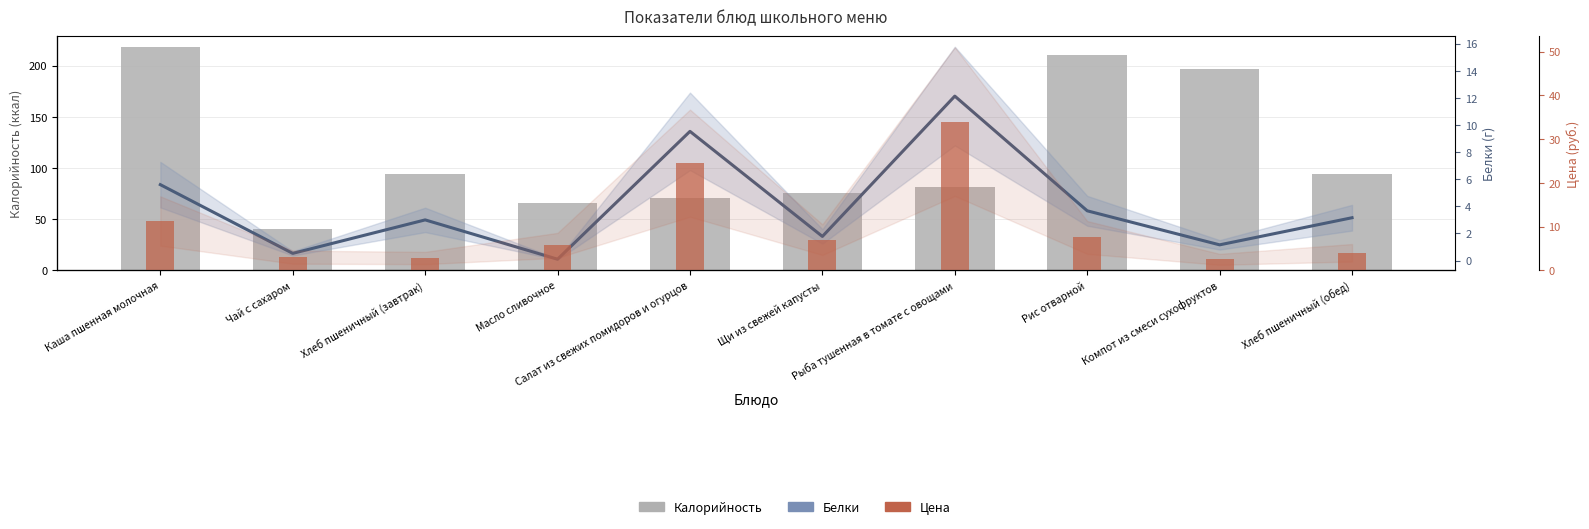

Are the bars grouped side by side (vs. stacked)?

Yes